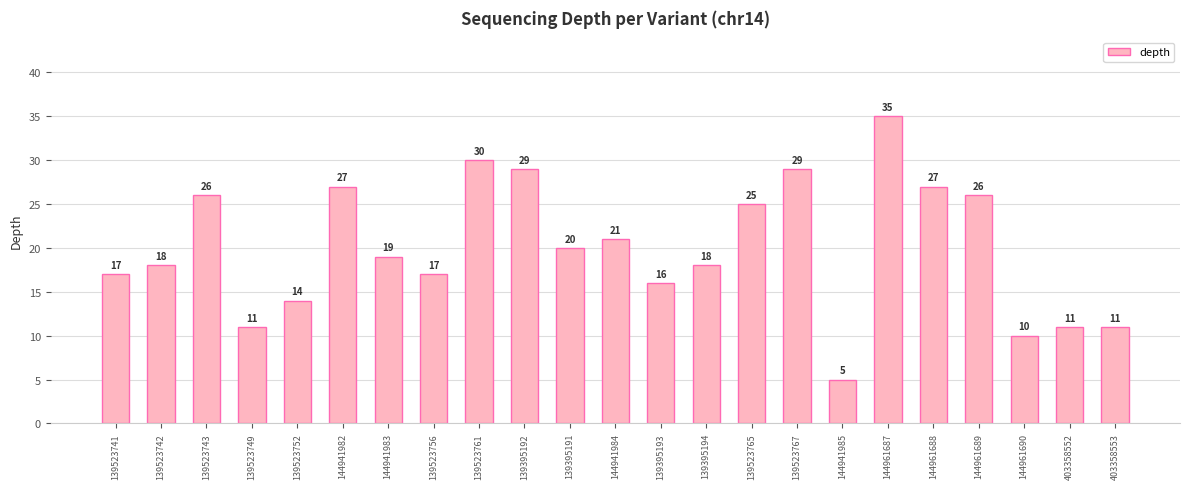

Reading right to left, list all the values displayed in this chart.

11	11	10	26	27	35	5	29	25	18	16	21	20	29	30	17	19	27	14	11	26	18	17